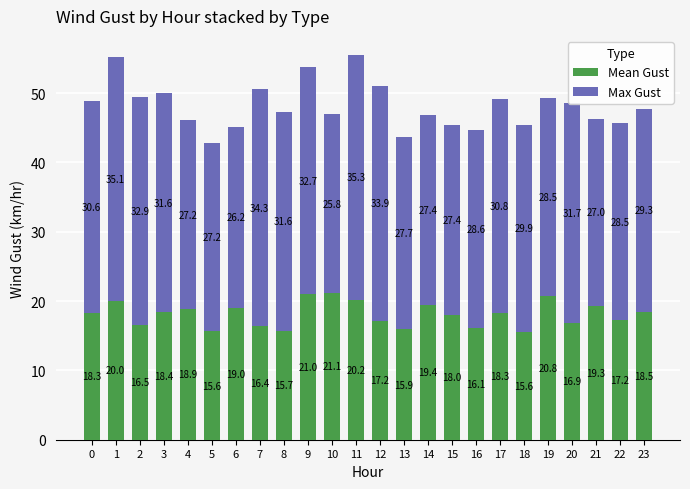

What is the total value across all series at 6?

45.2